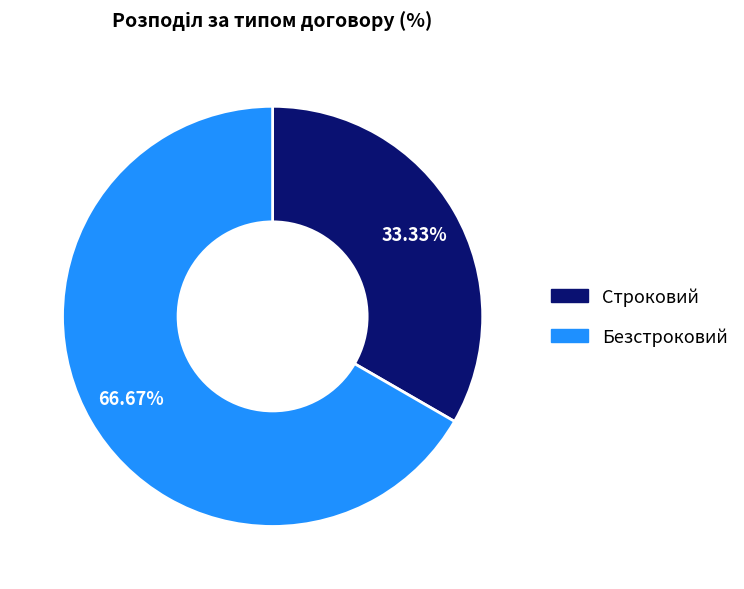

To the nearest percent, what is the difference between the largest and smallest slice percentages?

33%